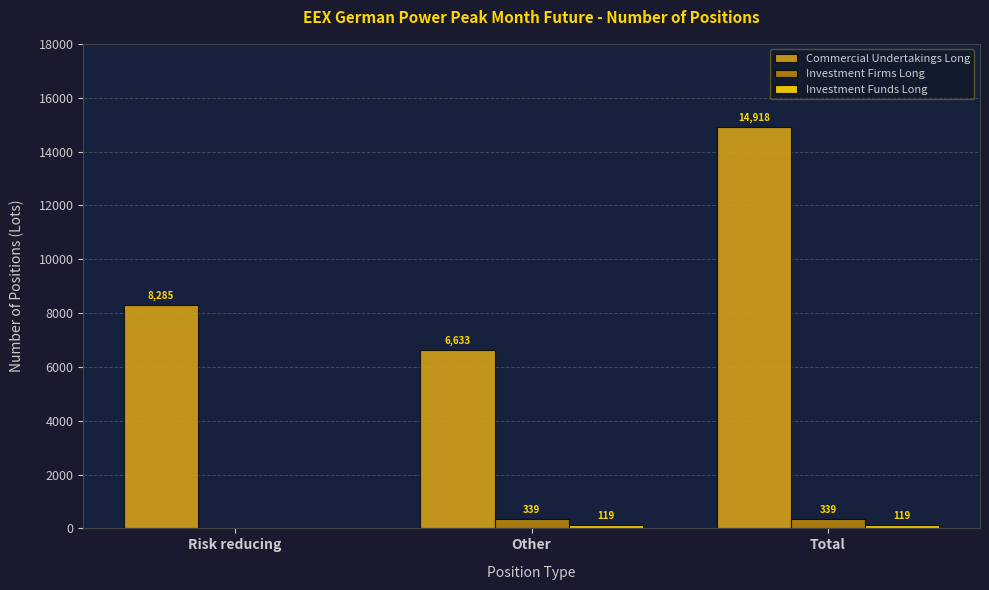

At which category is the sum across all series the highest?

Total